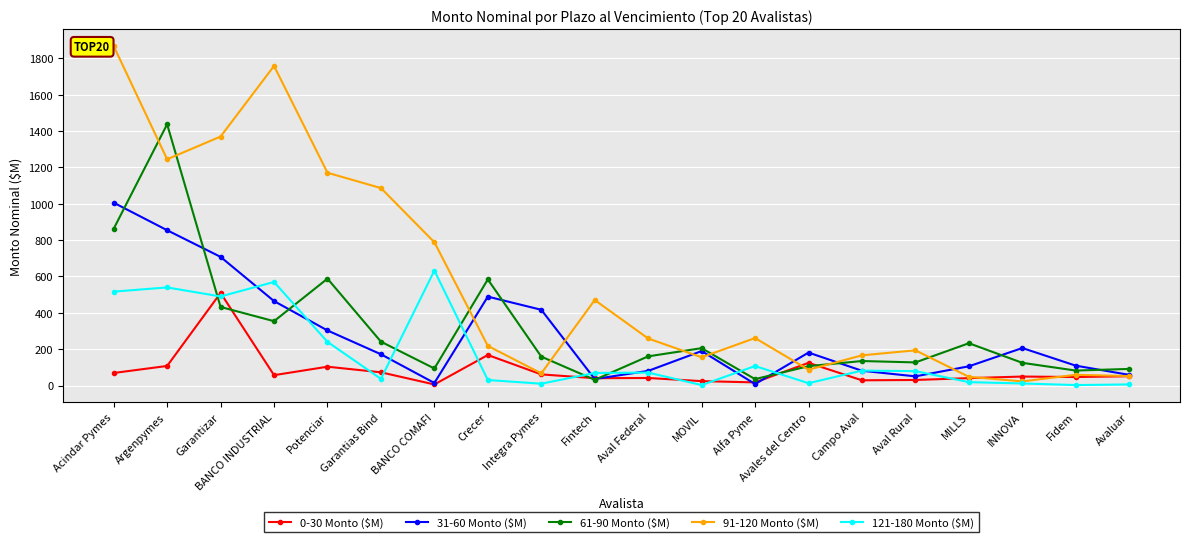

How many series are shown in this chart?

5